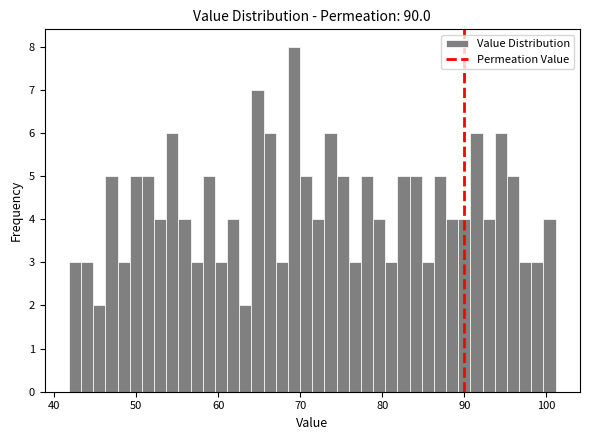

Around what value on the x-axis is the tallest bar? Give the approximate position of its centre, as read against the axis.

69